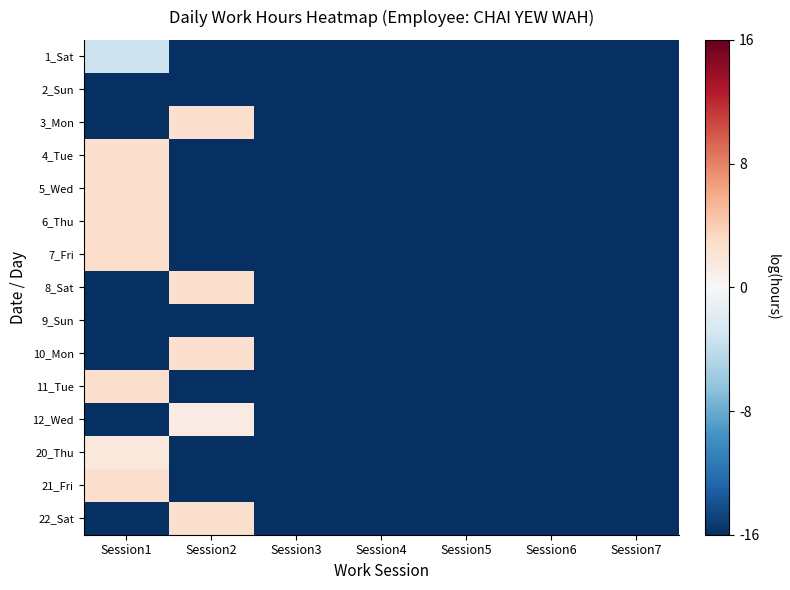

What is the total value across all series at Session4?

-240.0